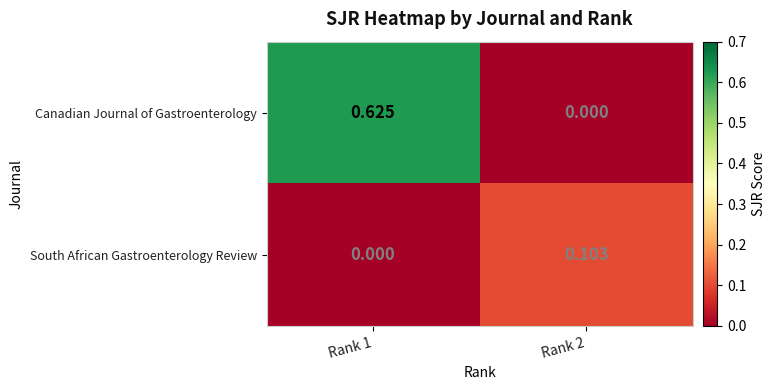

Is the value of South African Gastroenterology Review at Rank 2 greater than the value of Canadian Journal of Gastroenterology at Rank 1?

No